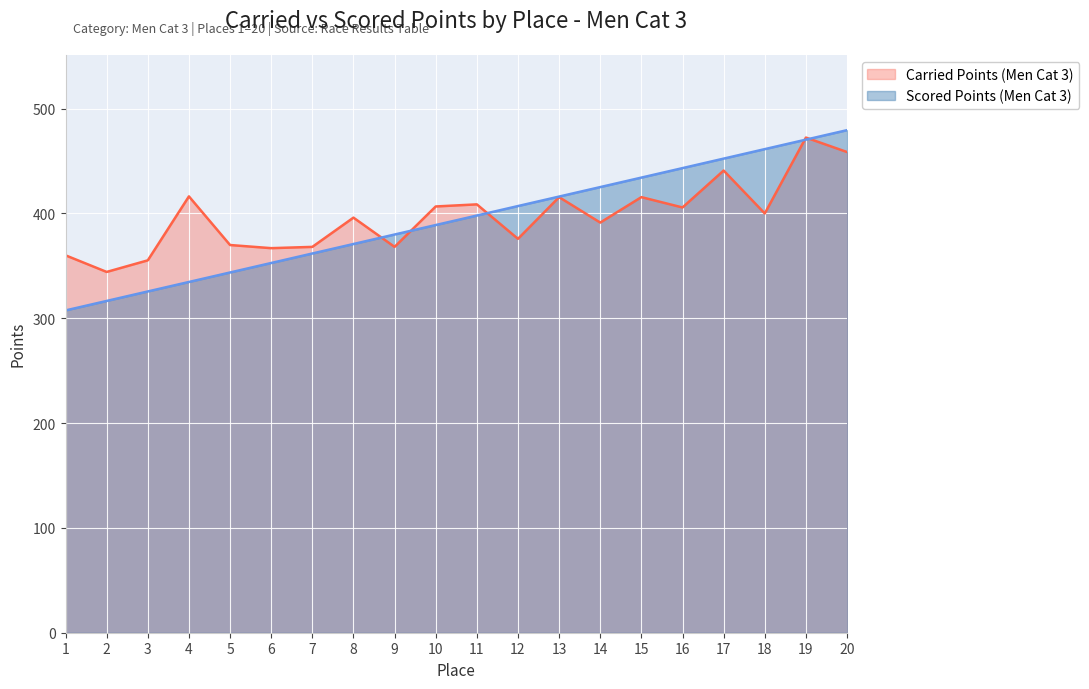

Which series changed the most between 1 and 7?

Scored Points (Men Cat 3)